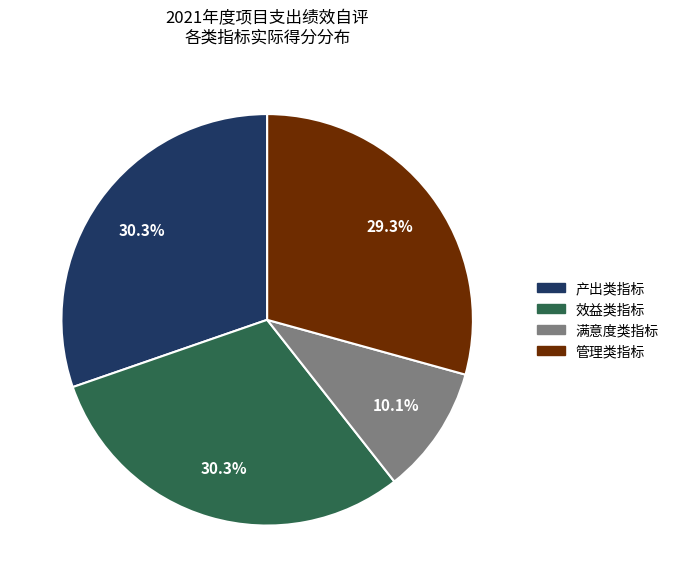

To the nearest percent, what is the difference between the largest and smallest slice percentages?

20%